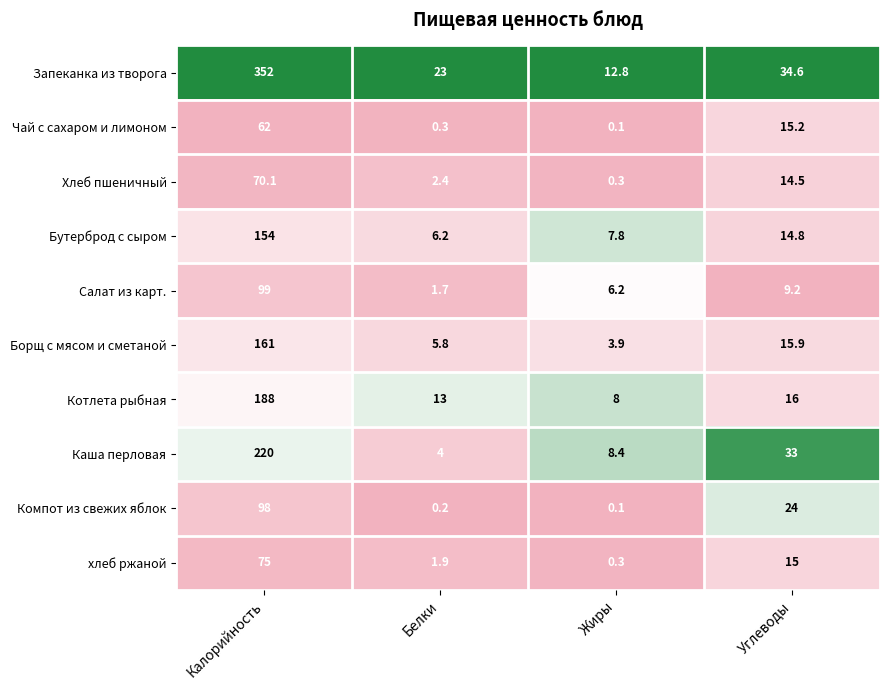

Which series has the largest total across all categories?

Запеканка из творога